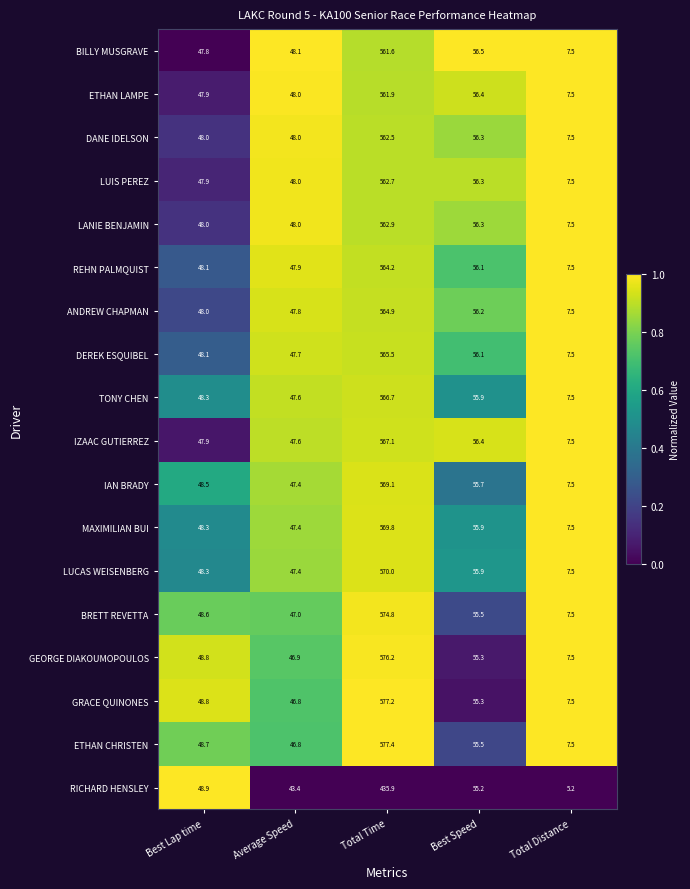

What is the difference between the ANDREW CHAPMAN values at Total Distance and Average Speed?

40.3